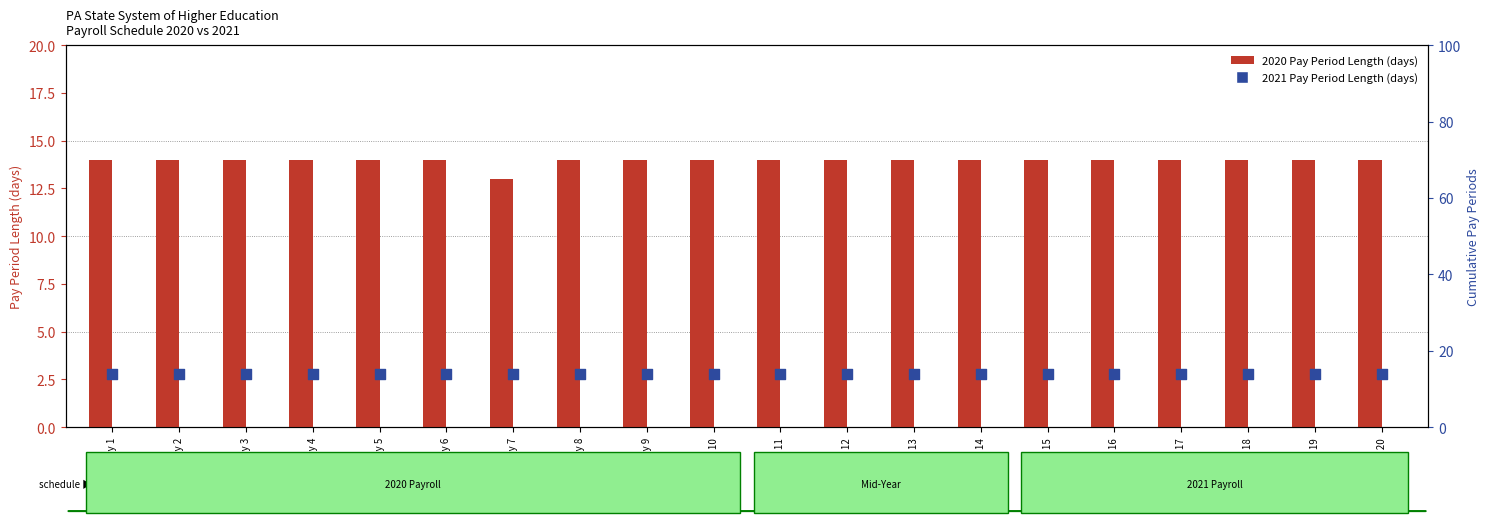

Which series has the largest Y range (max minus min)?

2020 Pay Period Length (days)